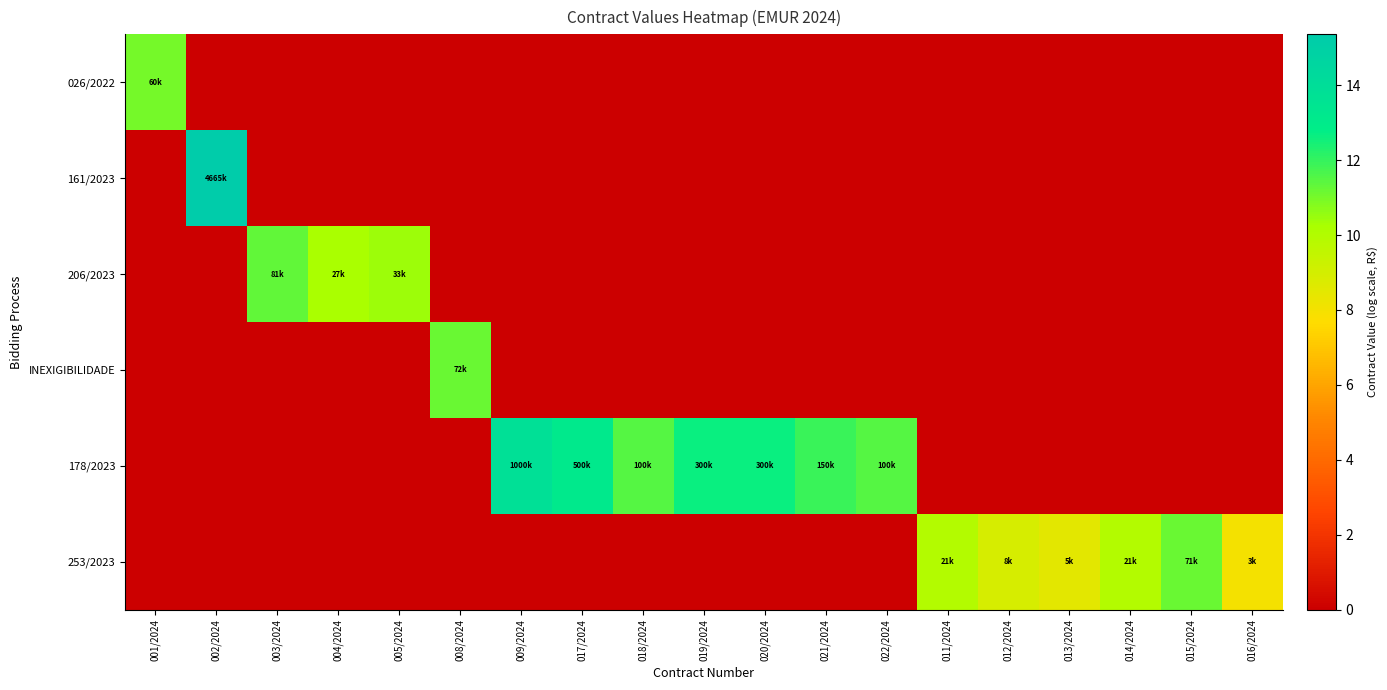

At which category is the sum across all series the highest?

002/2024